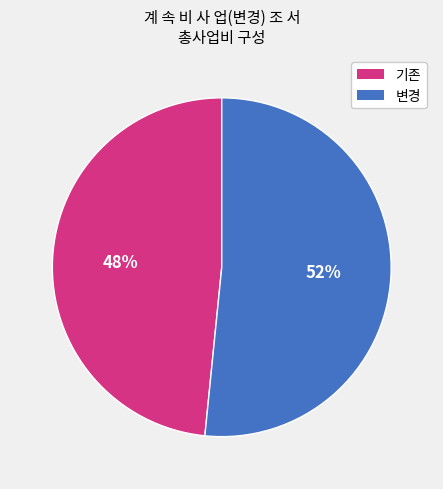

To the nearest percent, what is the average slice percentage?

50%